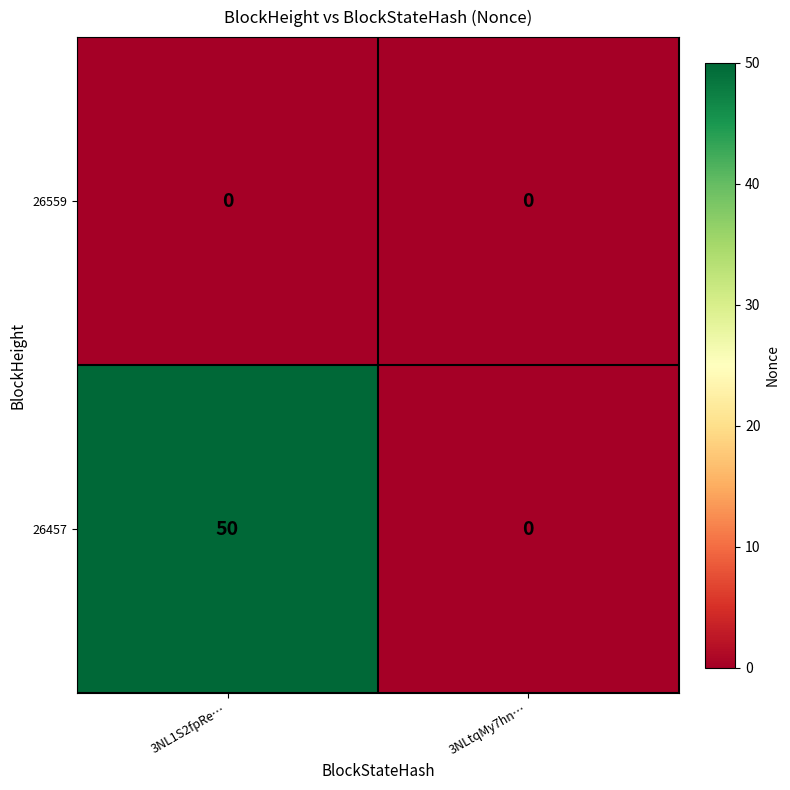

How many values in 26457 are above zero?

1